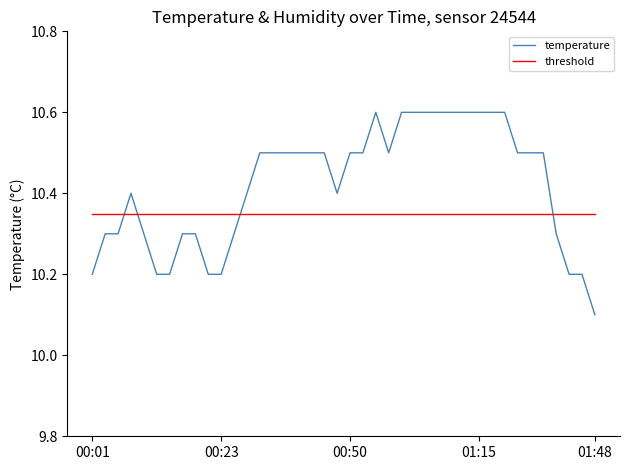

List the series in order of their overall mean, lowest first.

threshold, temperature